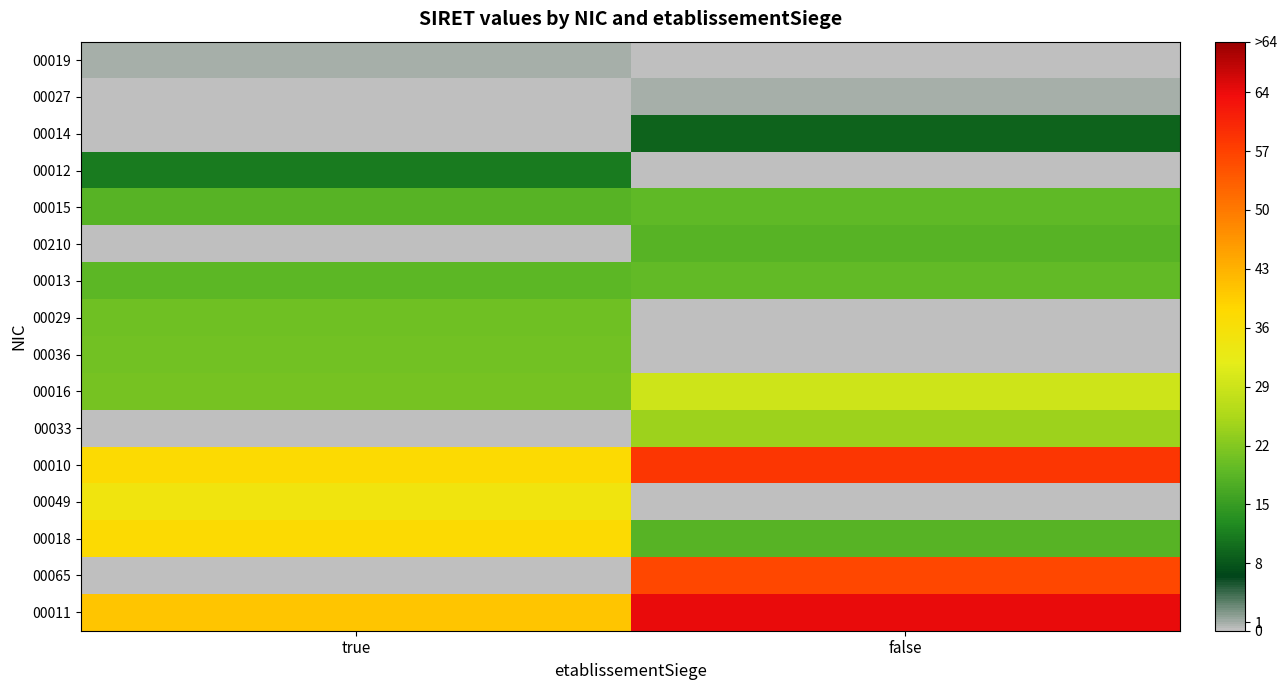

At how many categories does at least one series exceed 44?

1